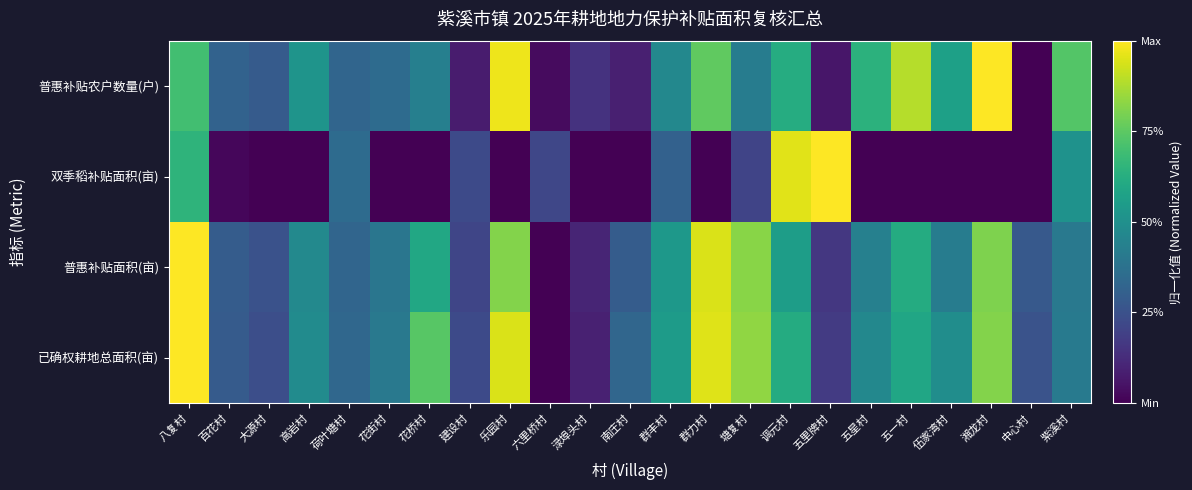

How many data points does each series have?

23